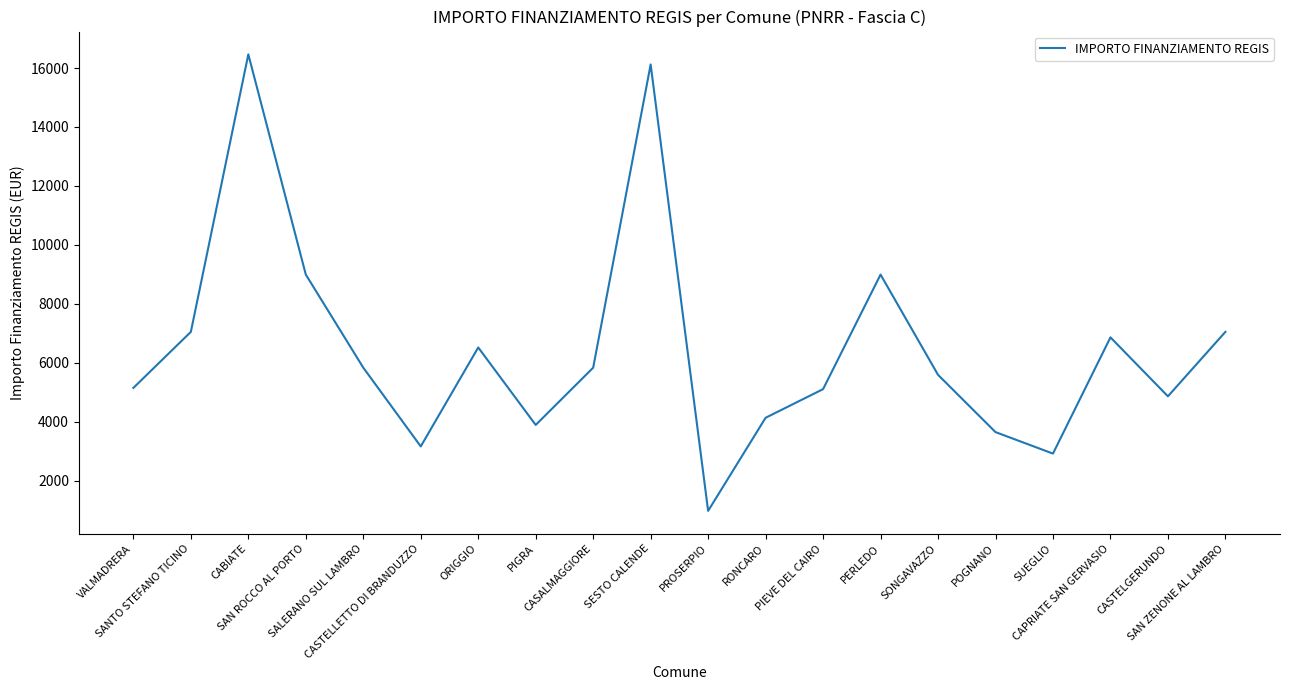

What is the sum of all values?

129109